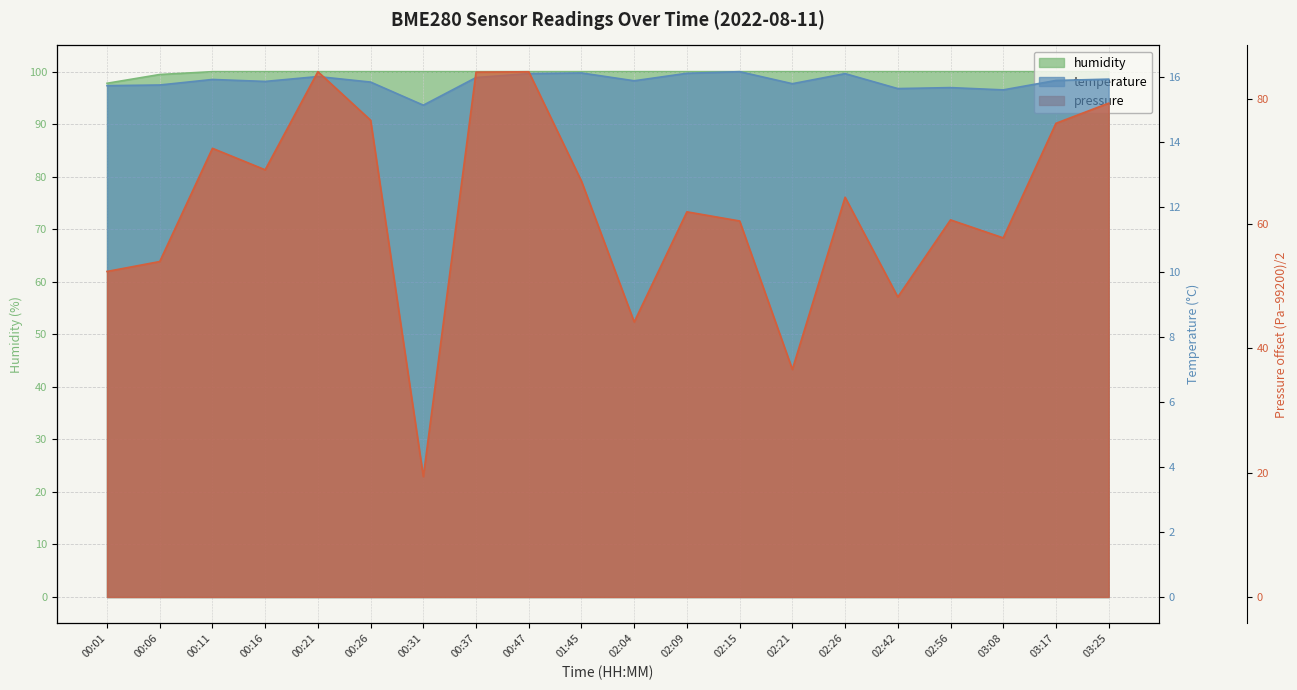

What is the maximum value shown in the chart?

100.0